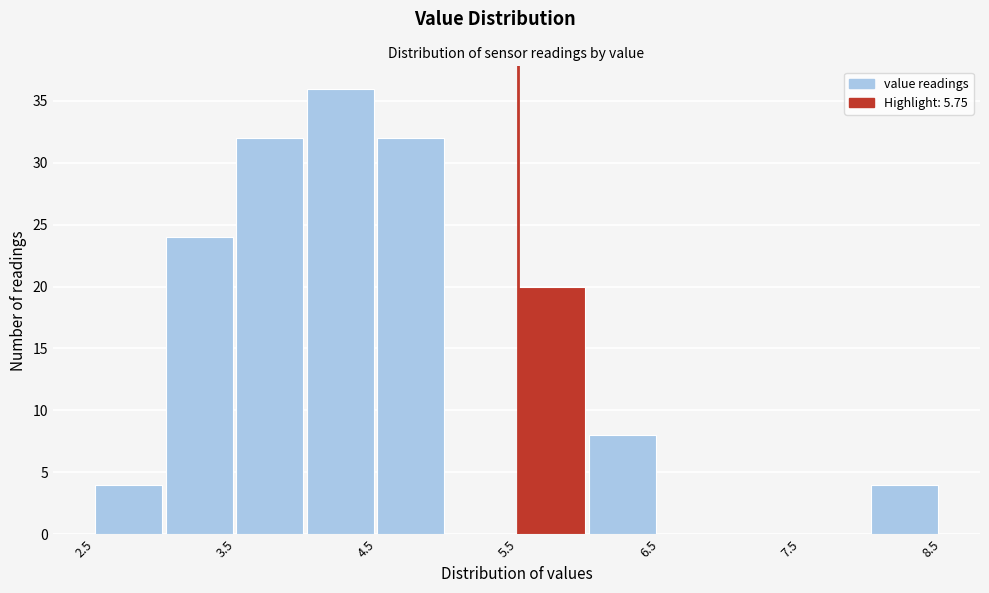

Reading left to right, transcribe this chart: for each bar, give the range it covers on the x-axis and its height. The values are not printed on the chart, so give them approximately, as read against the axis.

2.5 to 3.0: 4
3.0 to 3.5: 24
3.5 to 4.0: 32
4.0 to 4.5: 36
4.5 to 5.0: 32
5.0 to 5.5: 0
5.5 to 6.0: 20
6.0 to 6.5: 8
6.5 to 7.0: 0
7.0 to 7.5: 0
7.5 to 8.0: 0
8.0 to 8.5: 4